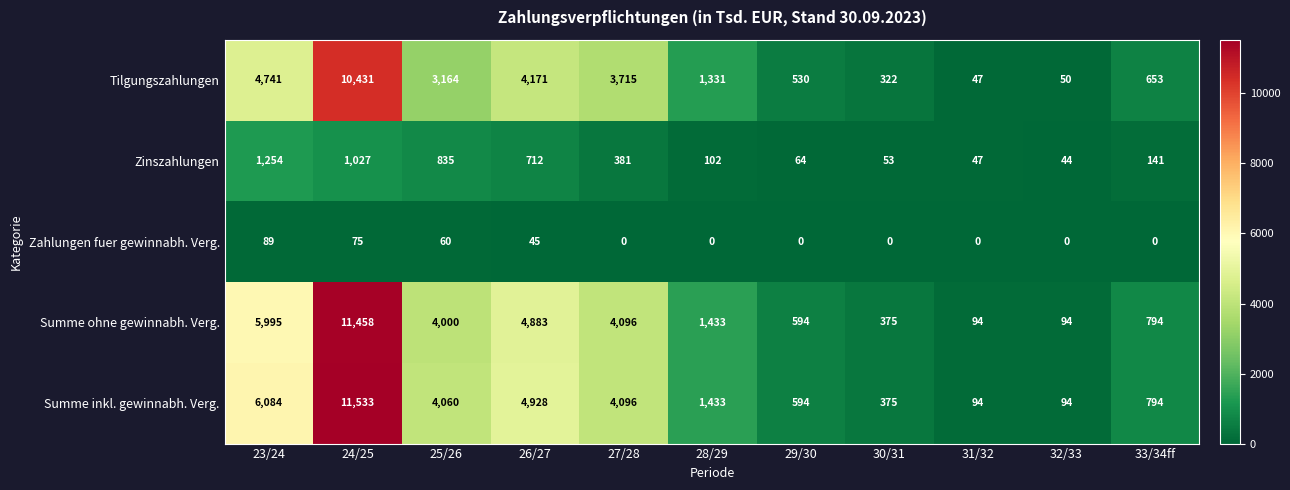

At which category does the chart reach its peak across all series?

24/25